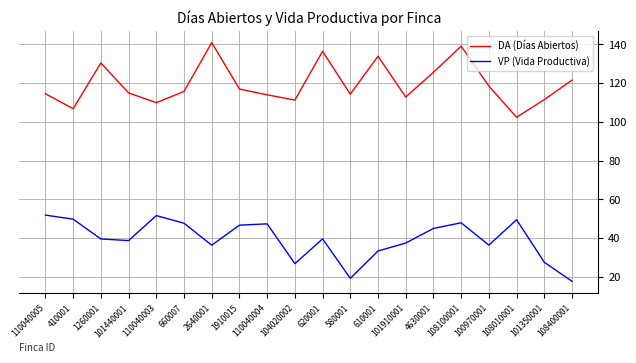

Which category has the lowest value across all series?

108400001